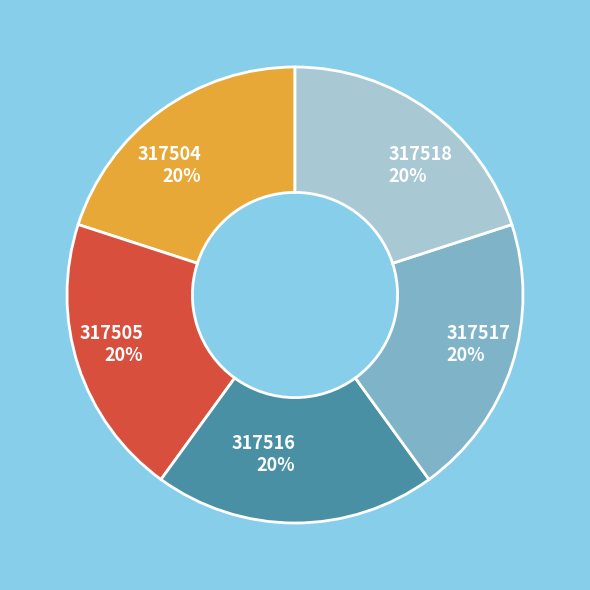

Do 317518 and 317517 together represent more than half of the pie?

No